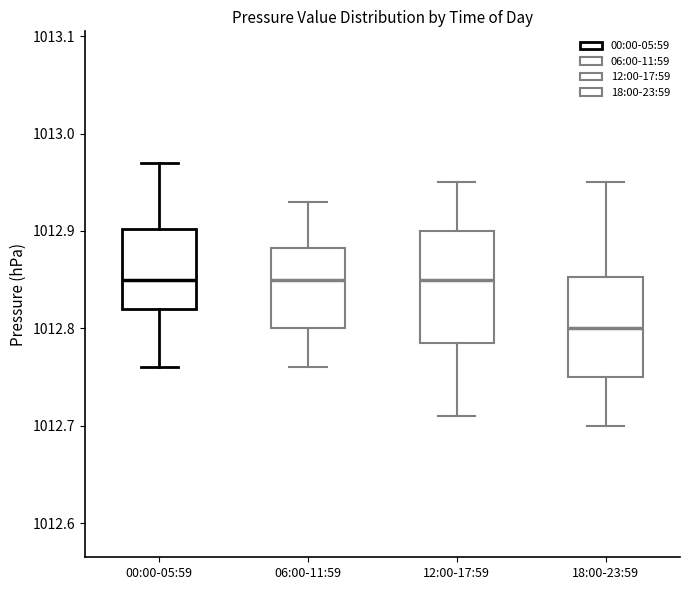

Reading left to right, transcribe this box plot: for each box, give where its median line is, the range the box spans, and where its two whiskers end, as read against the y-axis. The values are not printed on the chart, so give them approximately, as read against the axis.

00:00-05:59: median 1012.85, box 1012.82 to 1012.90, whiskers 1012.76 to 1012.97
06:00-11:59: median 1012.85, box 1012.80 to 1012.88, whiskers 1012.76 to 1012.93
12:00-17:59: median 1012.85, box 1012.79 to 1012.90, whiskers 1012.71 to 1012.95
18:00-23:59: median 1012.80, box 1012.75 to 1012.85, whiskers 1012.70 to 1012.95